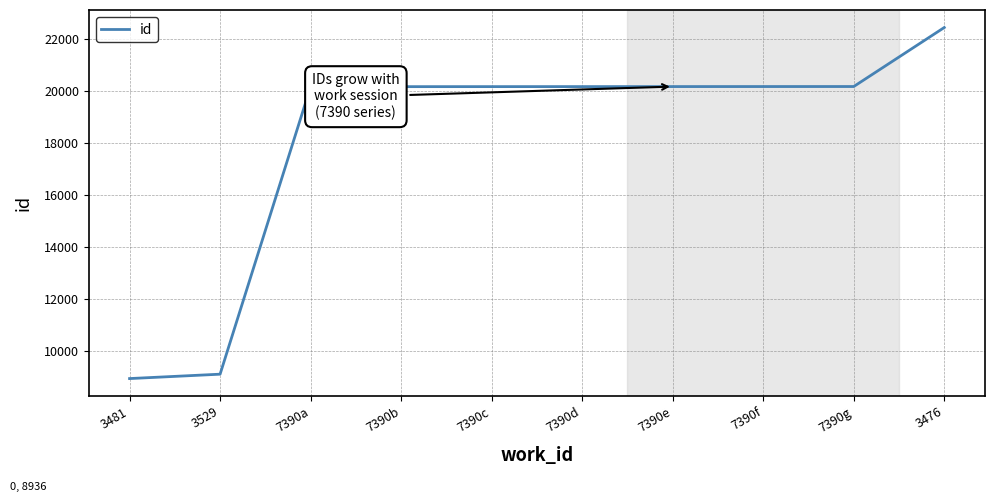

What is the sum of the values at 7390f and 7390d?

40360